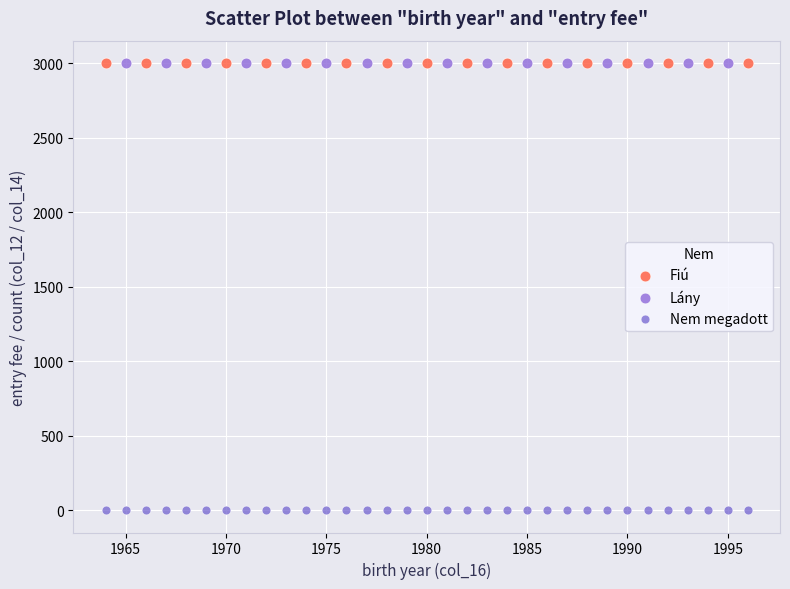

Which series contains the lowest Y value?

Nem megadott